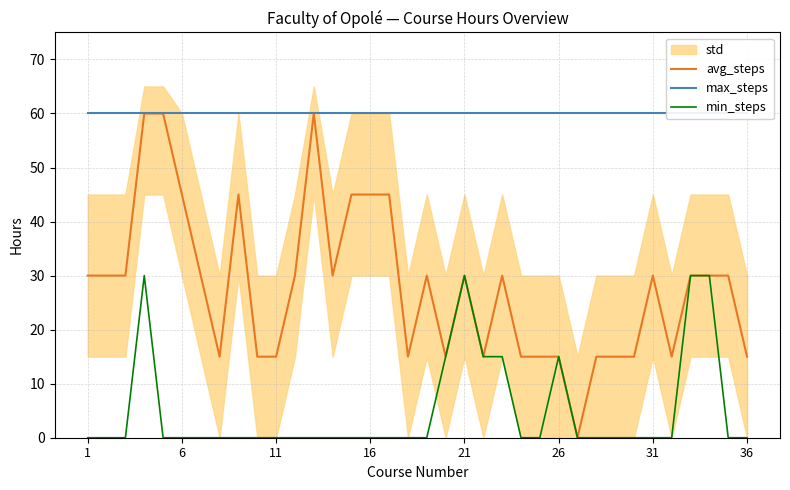

Which series has the widest spread of values?

avg_steps